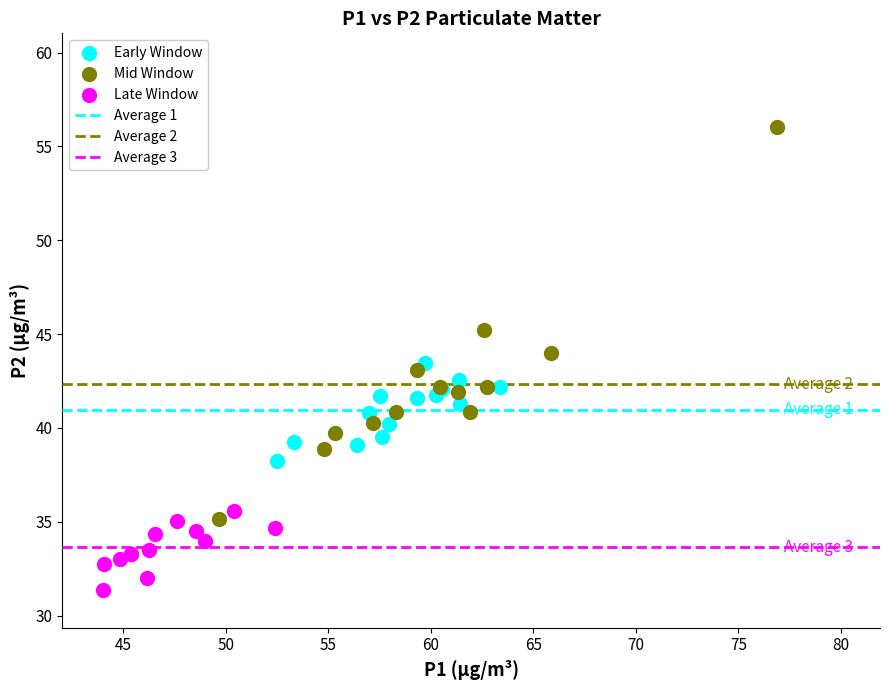

Which series reaches the minimum Y coordinate?

Late Window